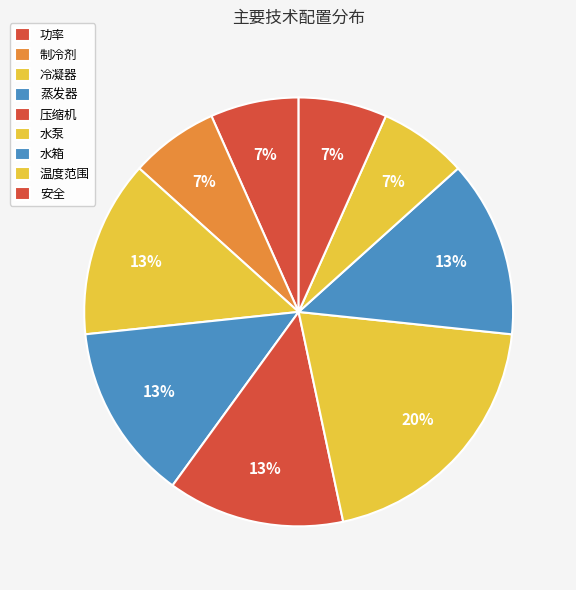

How many segments does this pie chart have?

9